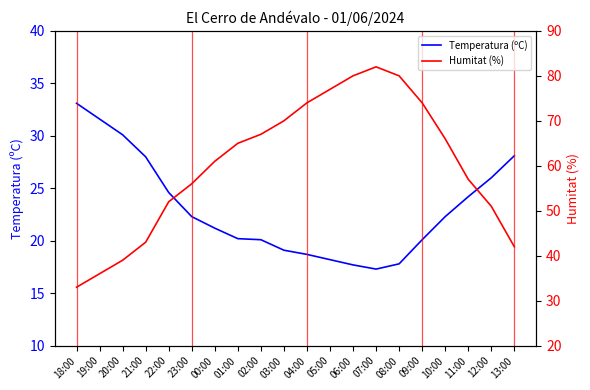

How many distinct data groups are displayed?

2